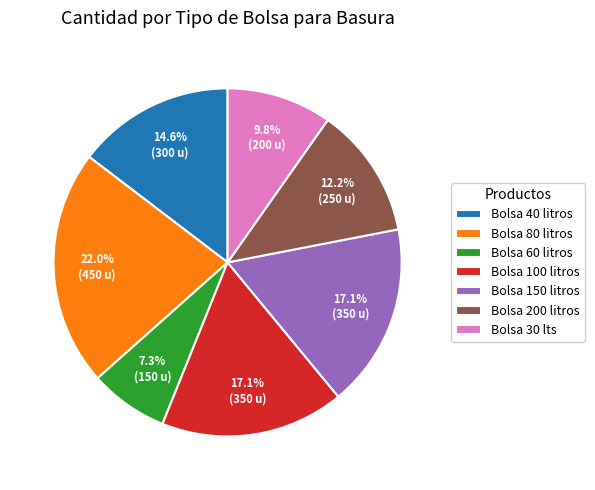

How many segments does this pie chart have?

7